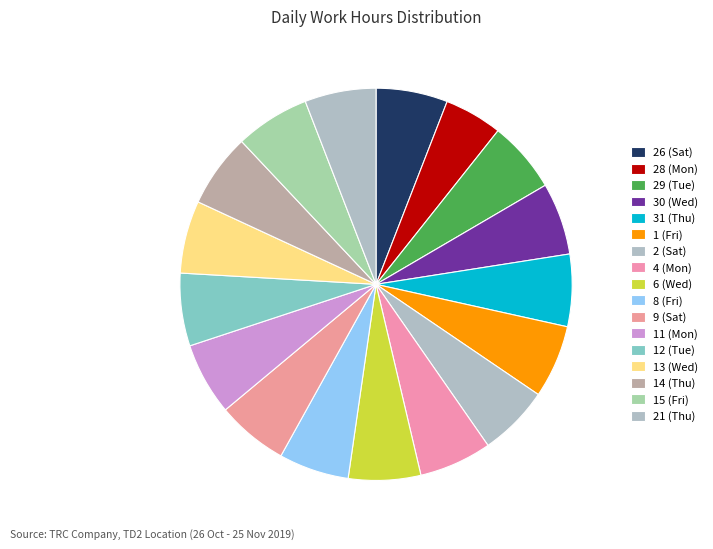

To the nearest percent, what percentage of the pie is 1 (Fri)?

6%